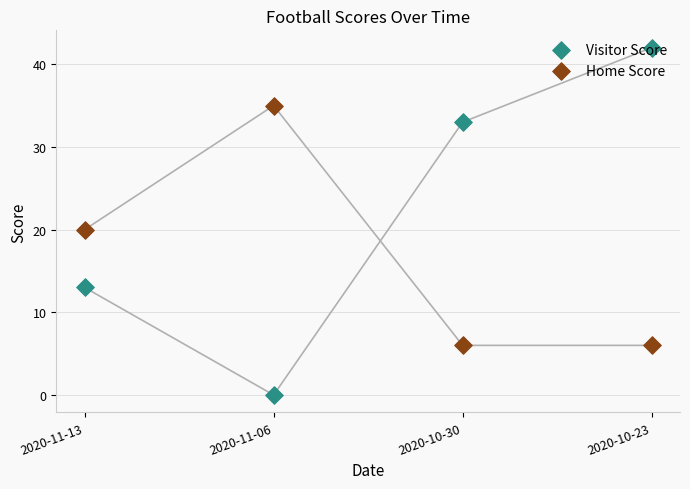

Is the value of Home Score at 2020-11-13 greater than the value of Visitor Score at 2020-10-23?

No